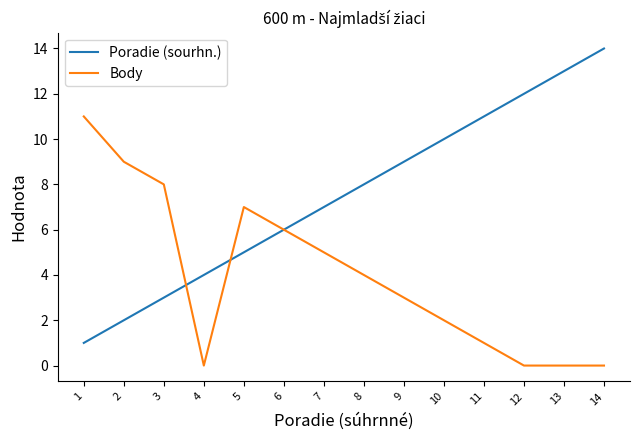

What is the maximum value shown in the chart?

14